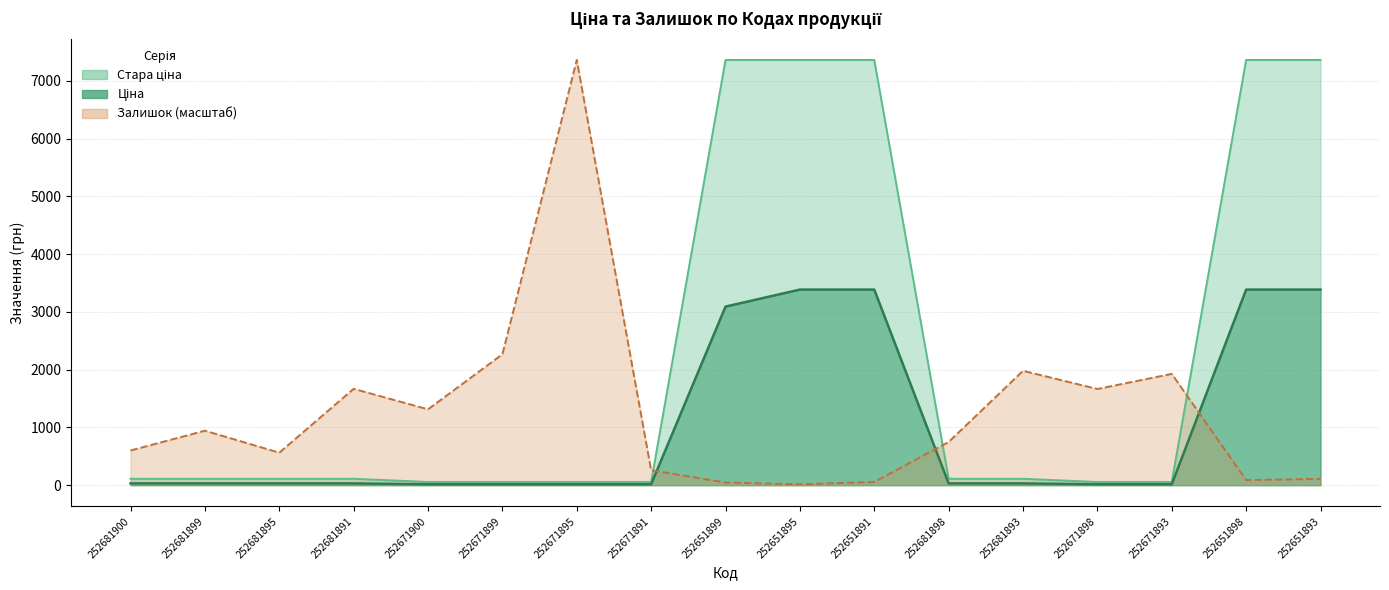

The value of Стара ціна at 252651898 is 3452.8. True or false?

False